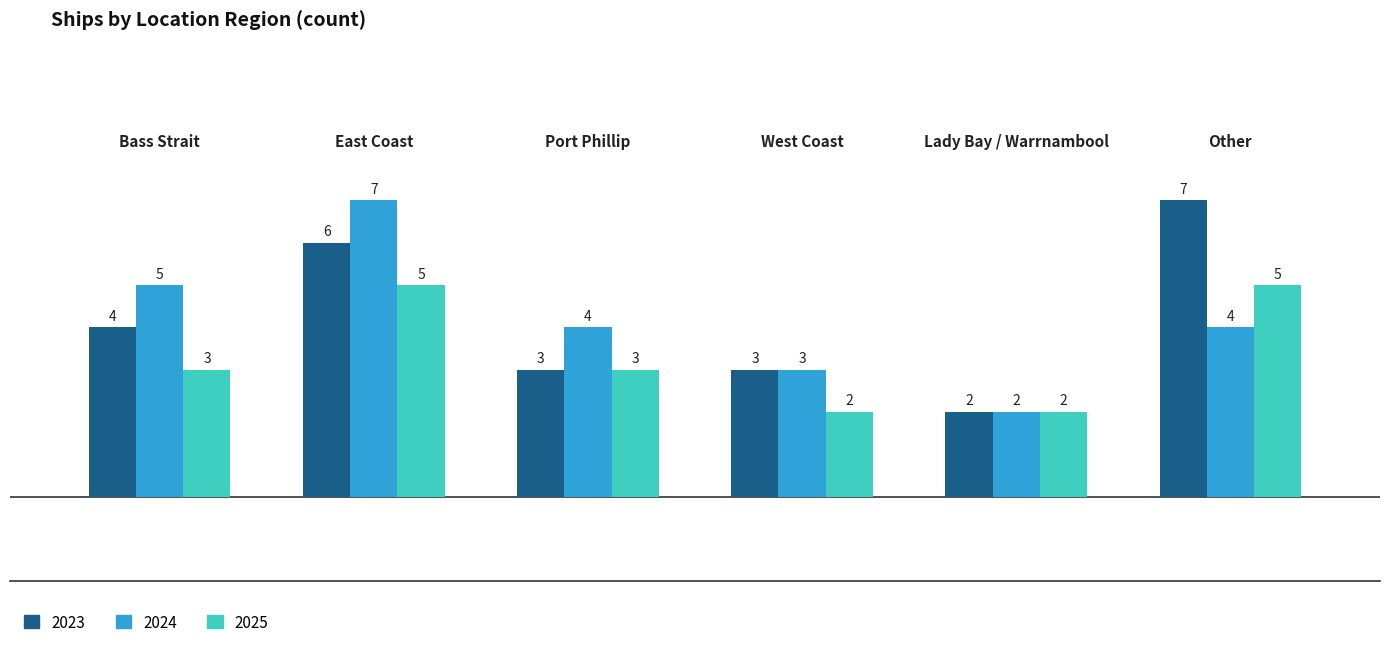

Reading left to right, list all the values displayed in this chart.

2023: 4	6	3	3	2	7
2024: 5	7	4	3	2	4
2025: 3	5	3	2	2	5